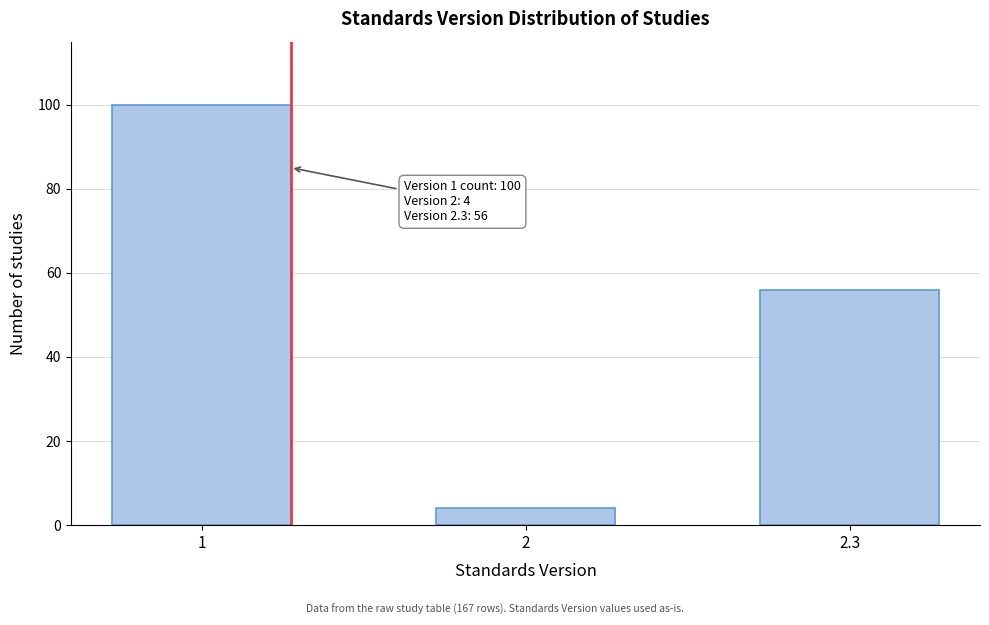

Reading left to right, extract all data points from this chart.

1=100	2=4	2.3=56